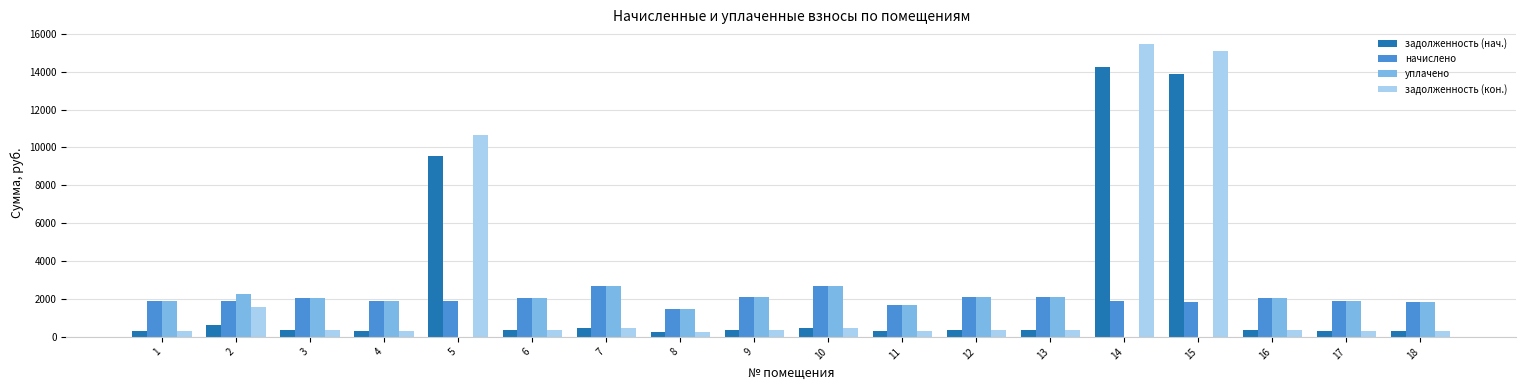

What is the sum of all начислено values?

36020.2